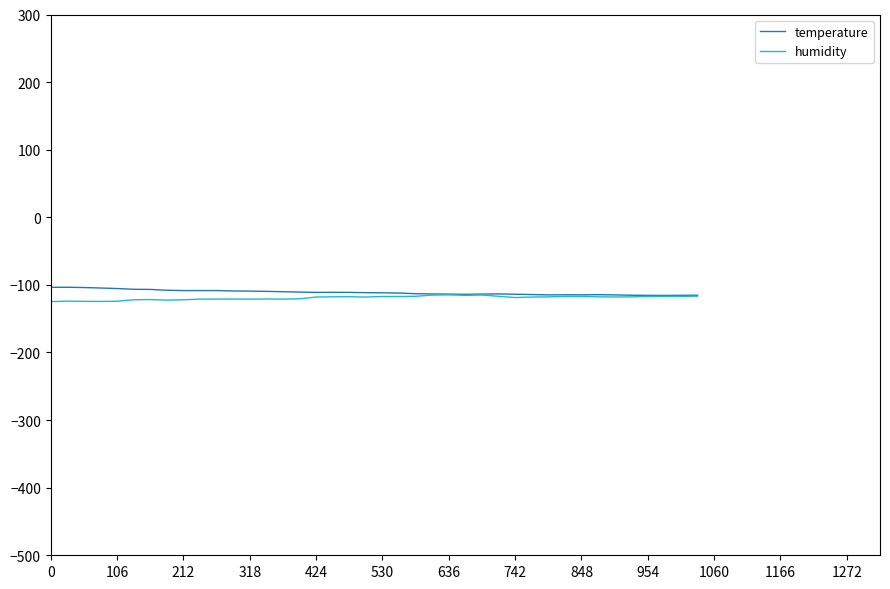

List the series in order of their peak value, lowest first.

humidity, temperature